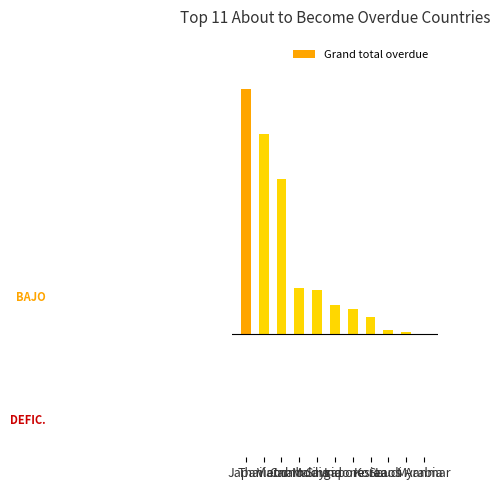

Reading left to right, extract all data points from this chart.

Japan=1.0	Thailand=0.8	Vietnam=0.6	Cambodia=0.2	Malaysia=0.2	Singapore=0.1	Indonesia=0.1	Korea=0.1	Laos=0.0	Saudi Arabia=0.0	Myanmar=0.0